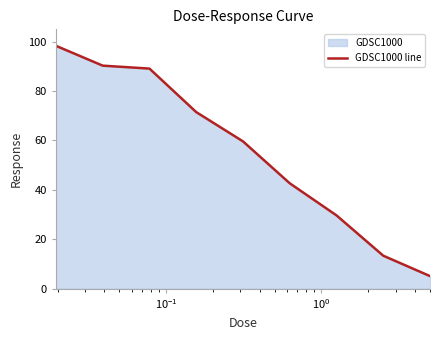

What is the difference between the maximum and minimum values?

93.3